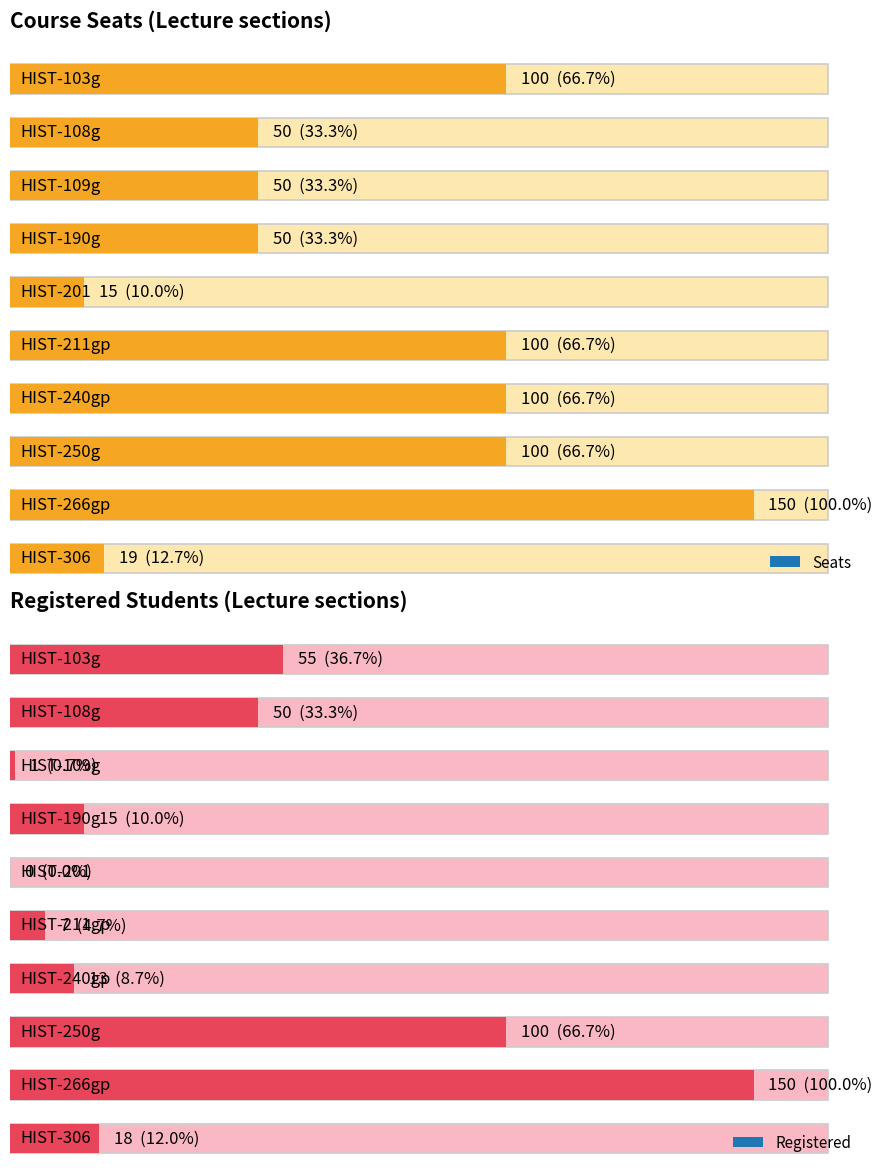

What is the label of the 10th bar from the left?

HIST-306